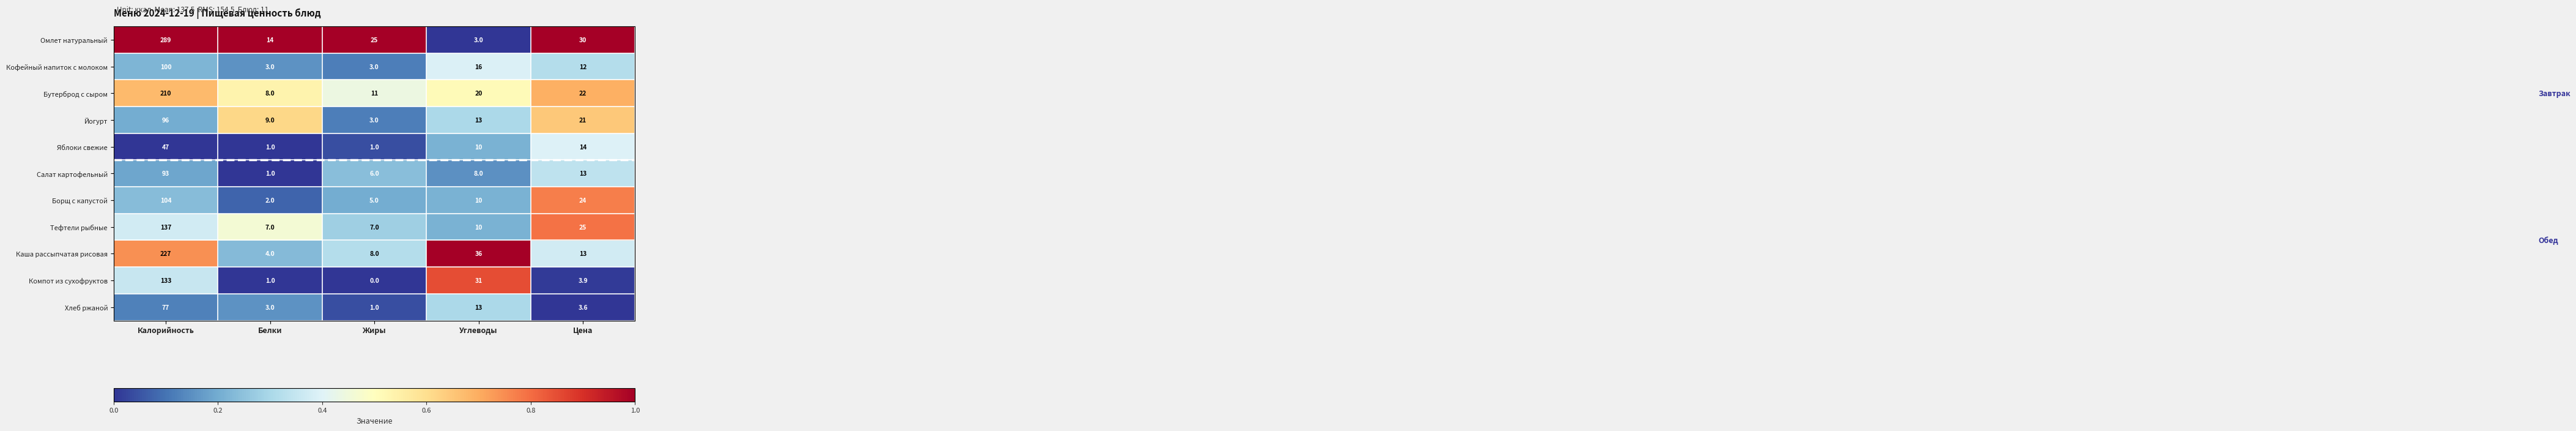

The Йогурт series shows 1.2 at Жиры. True or false?

False